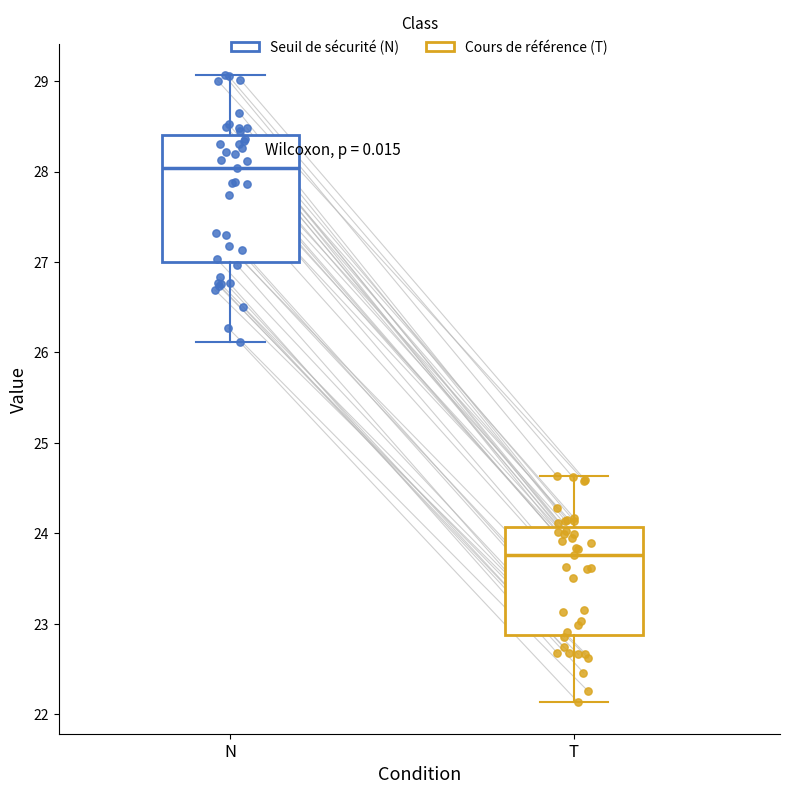

Which box has the lowest median line?

T